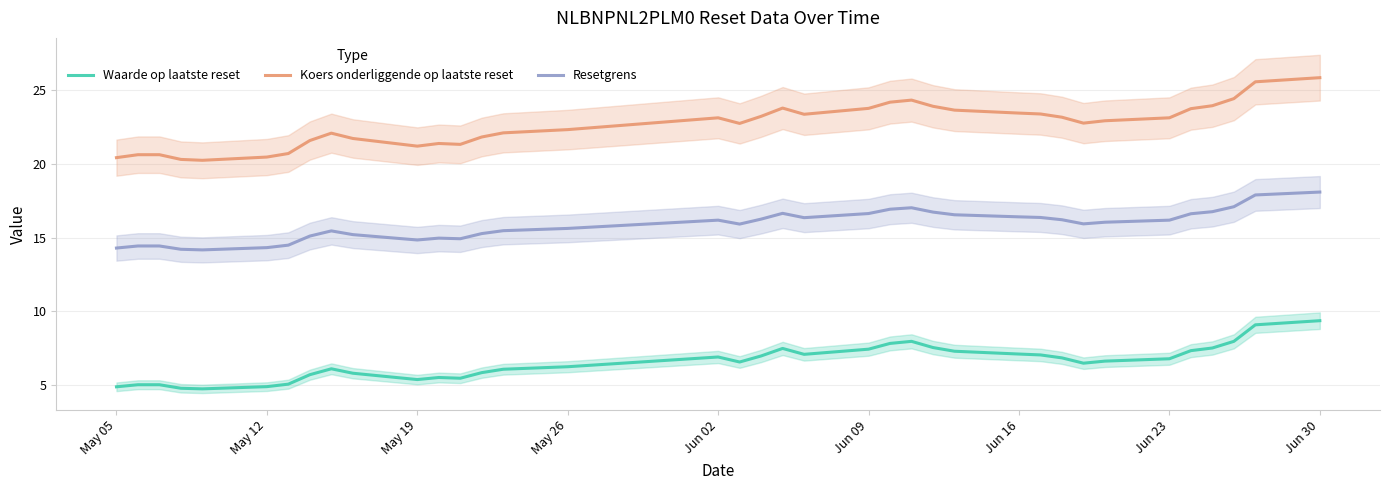

Reading right to left, transcribe all the data shown in this chart.

Waarde op laatste reset: 9.4	9.1	8.0	7.5	7.3	6.8	6.6	6.5	6.8	7.0	7.1	7.3	7.5	8.0	7.8	7.4	7.1	7.5	7.0	6.6	6.9	6.2	6.1	5.8	5.5	5.5	5.4	5.8	6.1	5.7	5.1	4.9	4.8	4.8	5.0	5.0	4.9
Koers onderliggende op laatste reset: 25.8	25.6	24.4	23.9	23.7	23.1	22.9	22.8	23.2	23.4	23.4	23.6	23.9	24.3	24.2	23.8	23.4	23.8	23.2	22.7	23.1	22.3	22.1	21.8	21.3	21.4	21.2	21.7	22.1	21.6	20.7	20.5	20.2	20.3	20.6	20.6	20.4
Resetgrens: 18.1	17.9	17.1	16.8	16.6	16.2	16.0	15.9	16.2	16.4	16.4	16.5	16.7	17.0	16.9	16.6	16.4	16.6	16.3	15.9	16.2	15.6	15.5	15.3	14.9	15.0	14.8	15.2	15.5	15.1	14.5	14.3	14.2	14.2	14.4	14.4	14.3